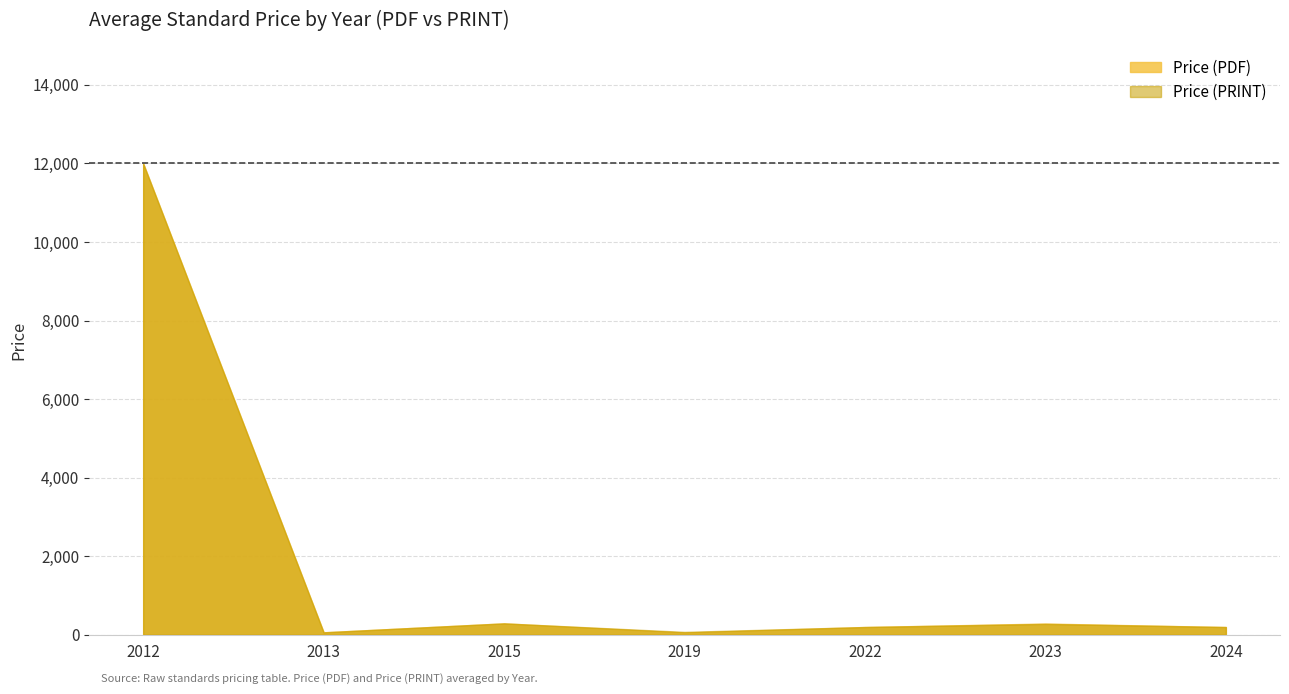

At which category does the chart reach its minimum across all series?

2019